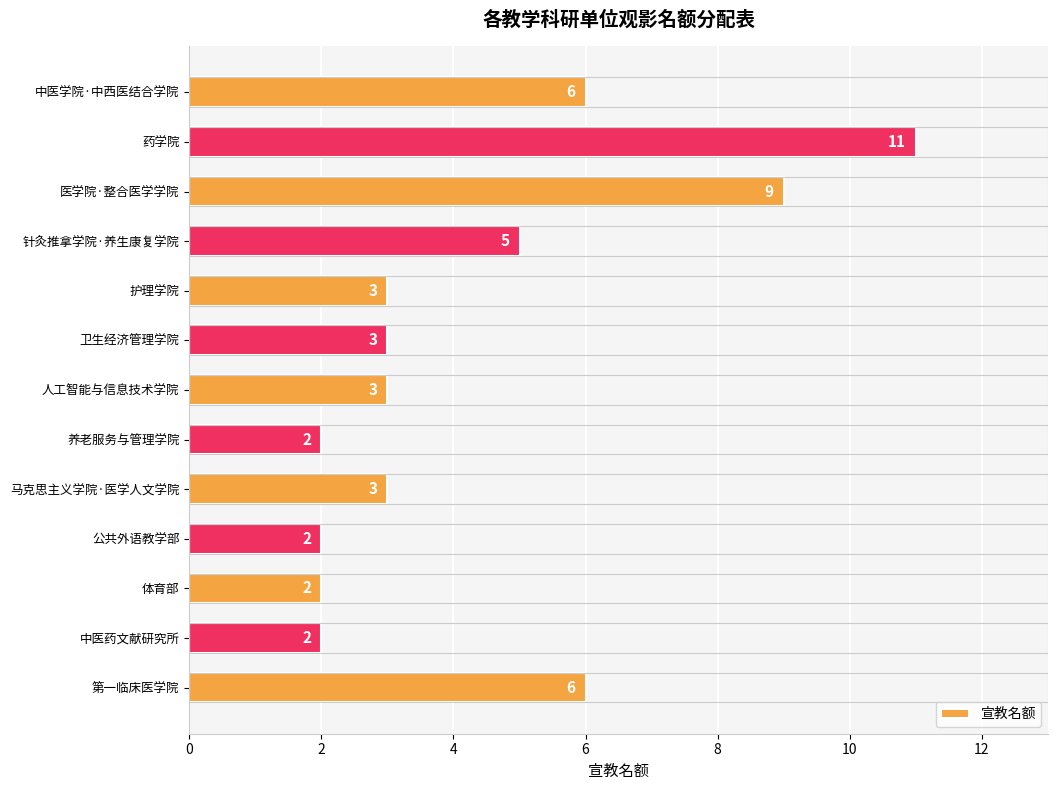

The chart shows a value of 2 at 公共外语教学部. True or false?

True